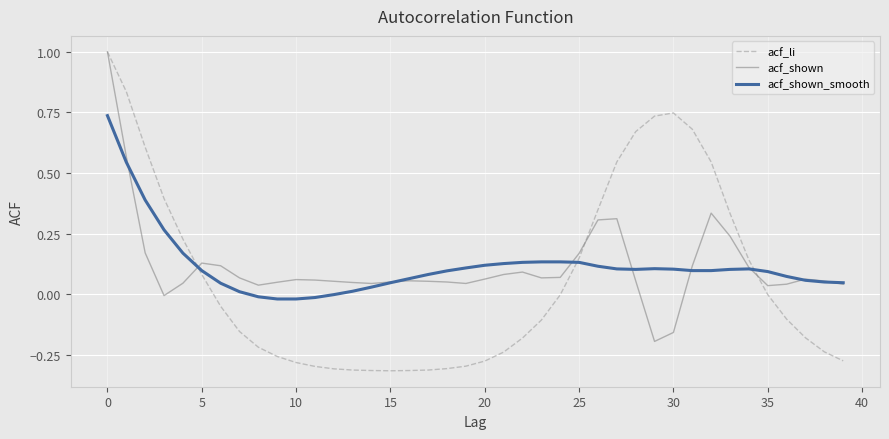

How many lines are shown in the chart?

3